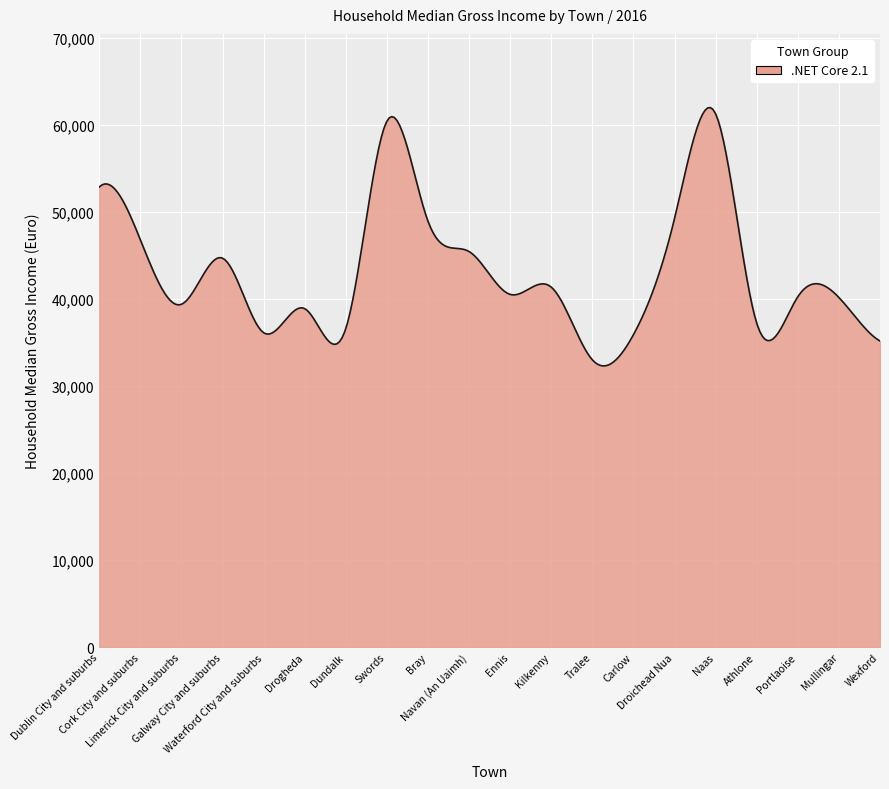

What is the minimum value shown in the chart?

32297.5